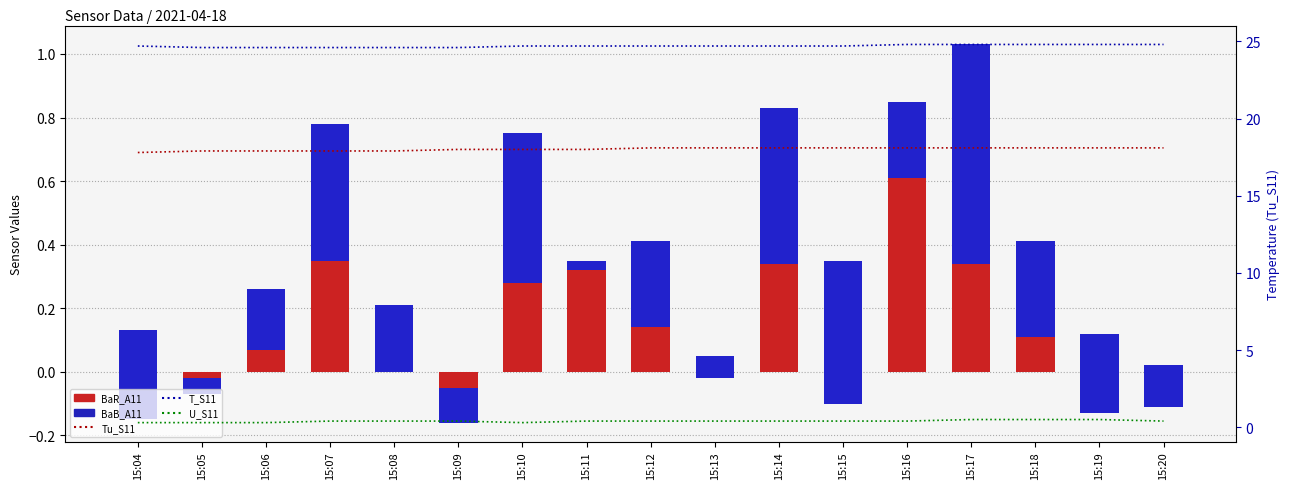

Which series has the largest total across all categories?

T_S11